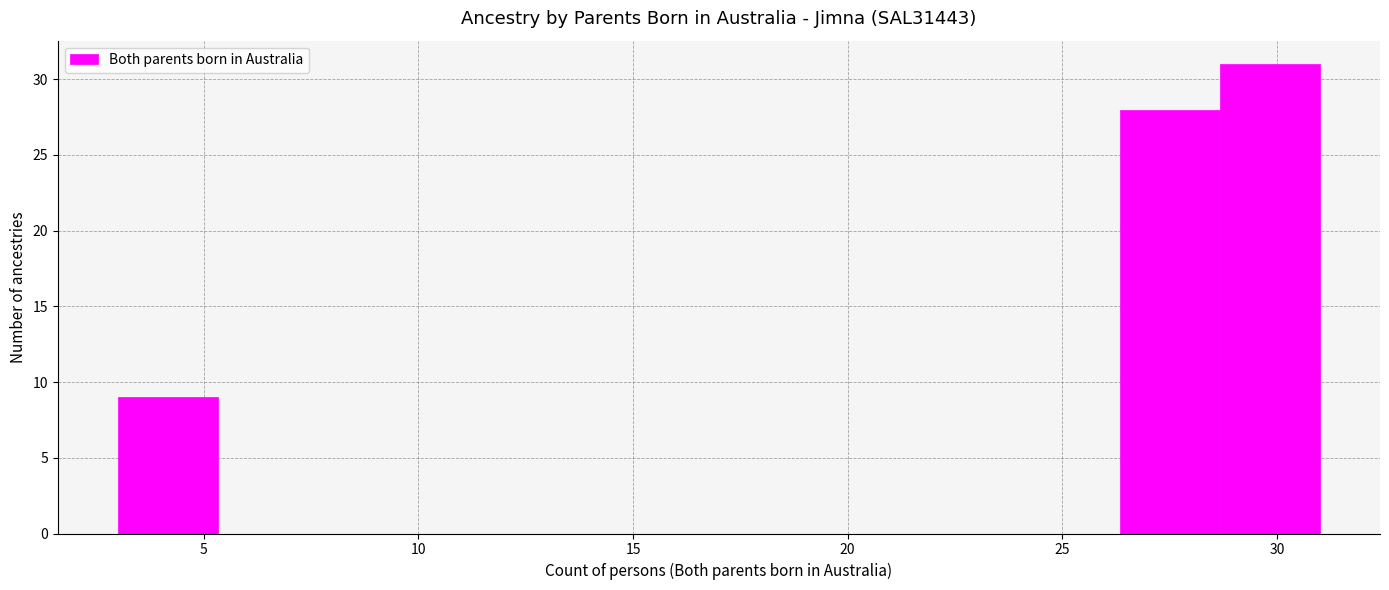

Over which range of the x-axis is the bar tallest?

28.5 to 31.0